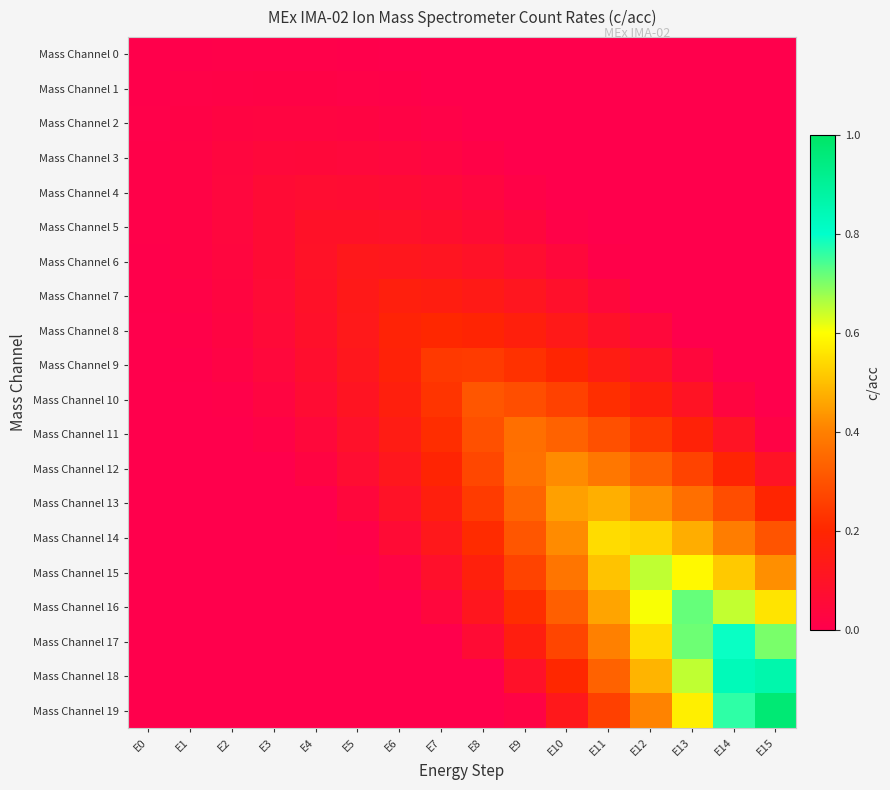

At which category is the sum across all series the highest?

E13